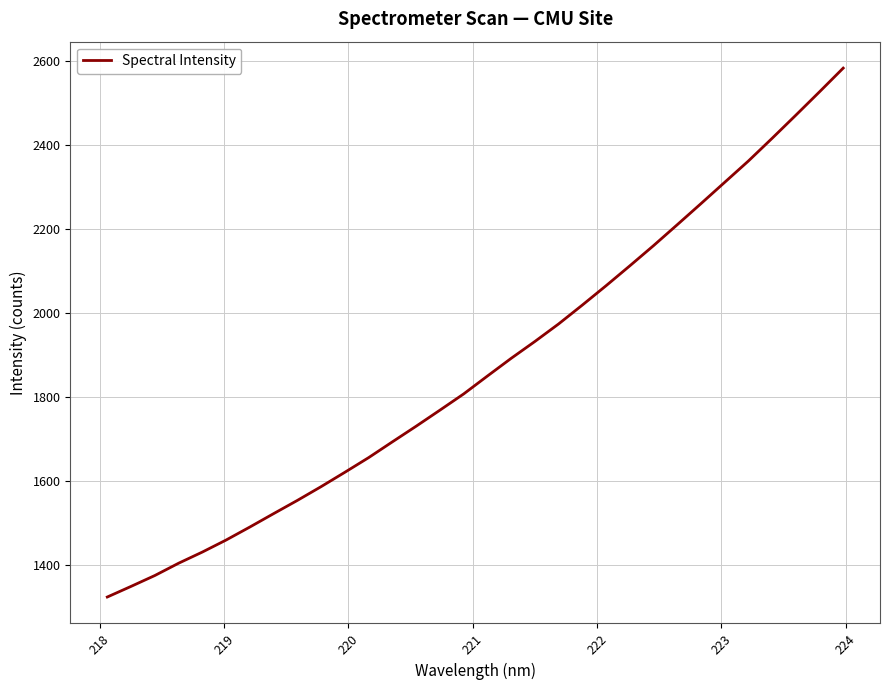

What is the sum of all values?

59907.3